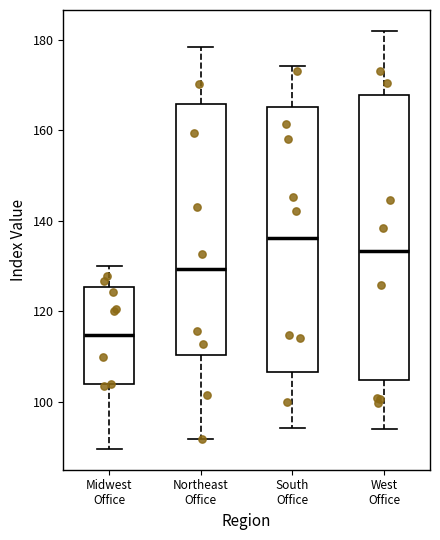

Reading left to right, read every box against the y-axis: the position of its median line, the range the box covers, and the ends of its whiskers. The values are not printed on the chart, so give them approximately, as read against the axis.

Midwest Office: median 114, box 104 to 126, whiskers 90 to 130
Northeast Office: median 130, box 110 to 166, whiskers 92 to 178
South Office: median 136, box 106 to 166, whiskers 94 to 174
West Office: median 134, box 104 to 168, whiskers 94 to 182